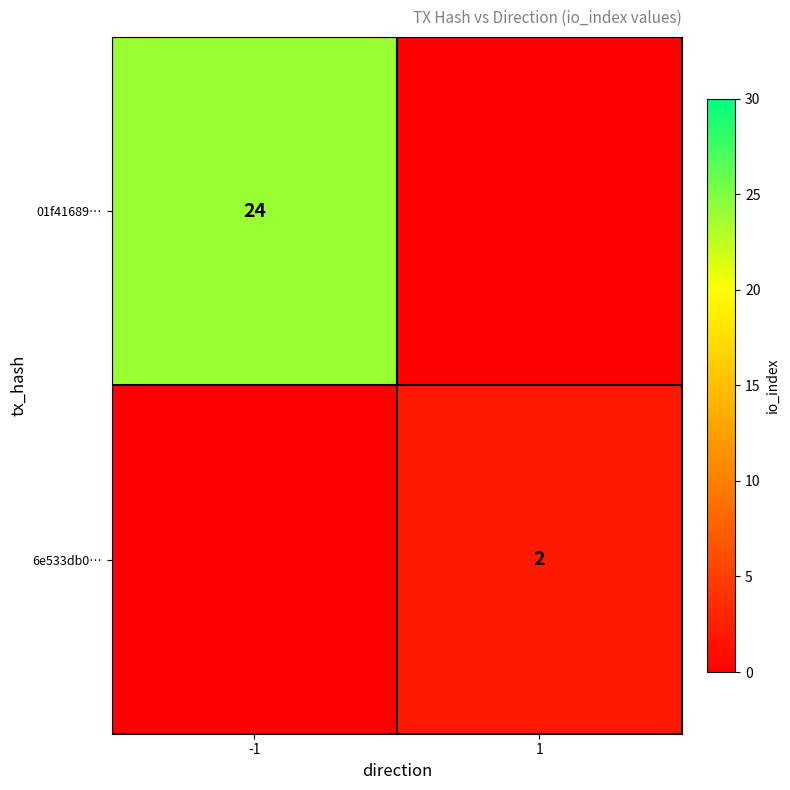

The value of 01f41689… at -1 is 9. True or false?

False